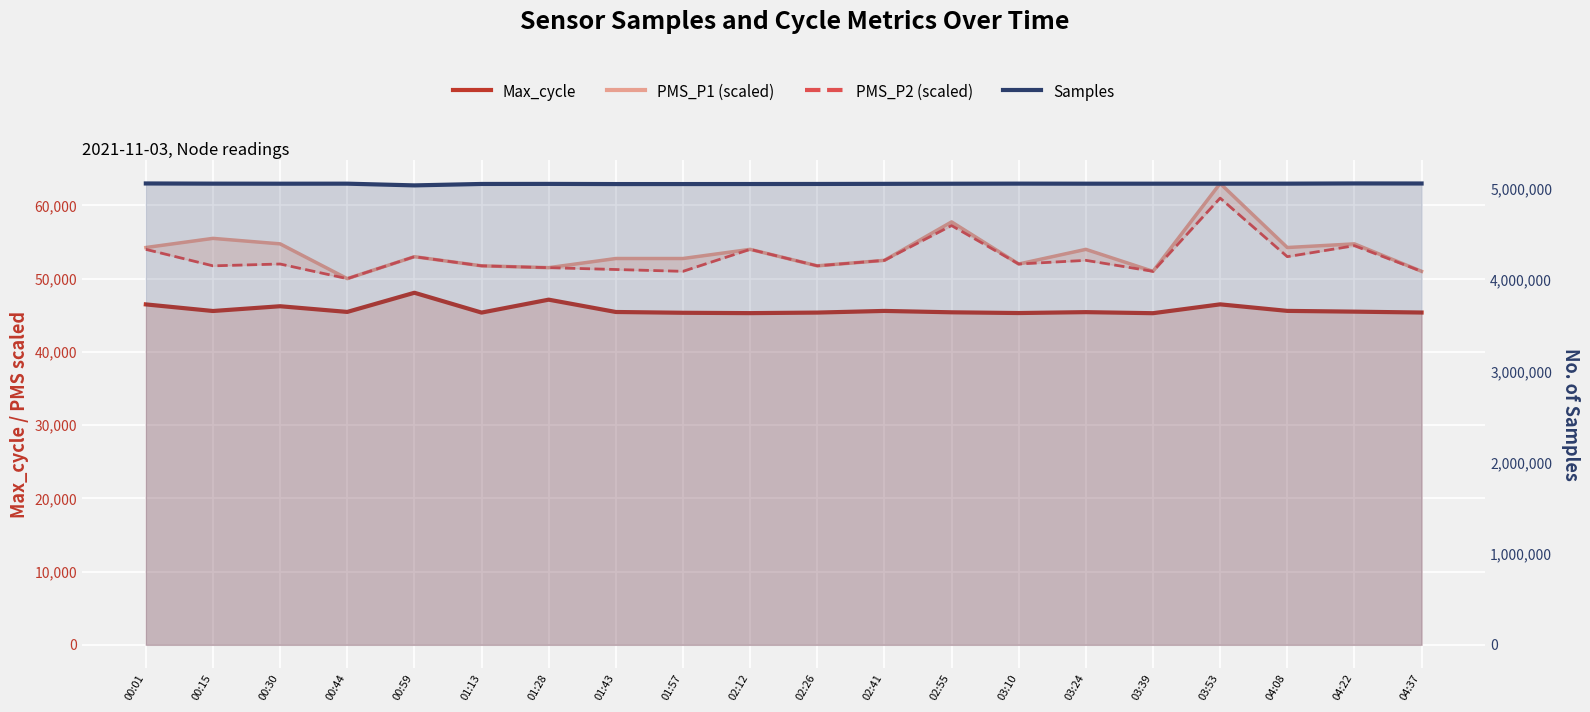

At which category is the sum across all series the highest?

03:53